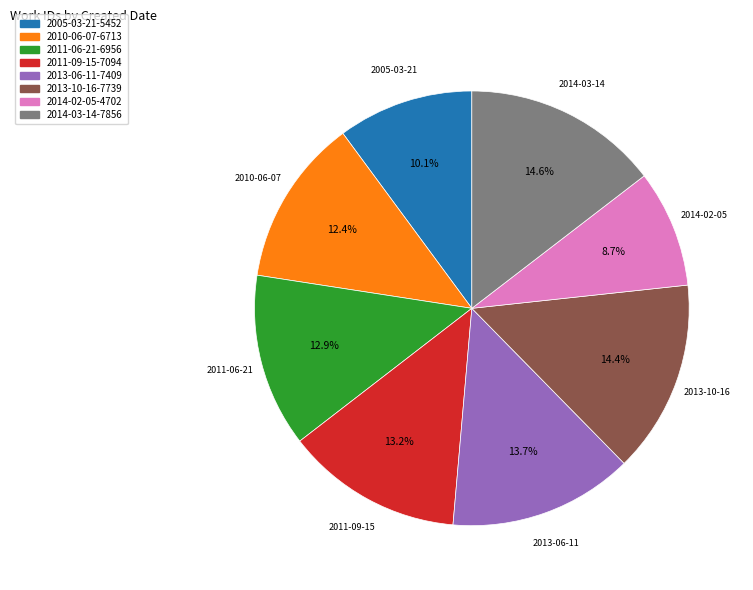

Is 2014-03-14 the majority of the pie?

No